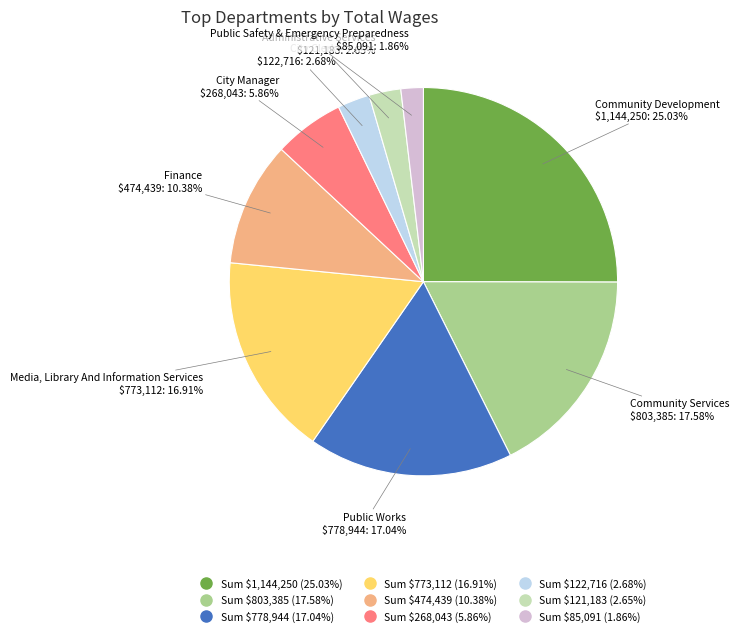

Is there any slice that represents more than half of the pie?

No